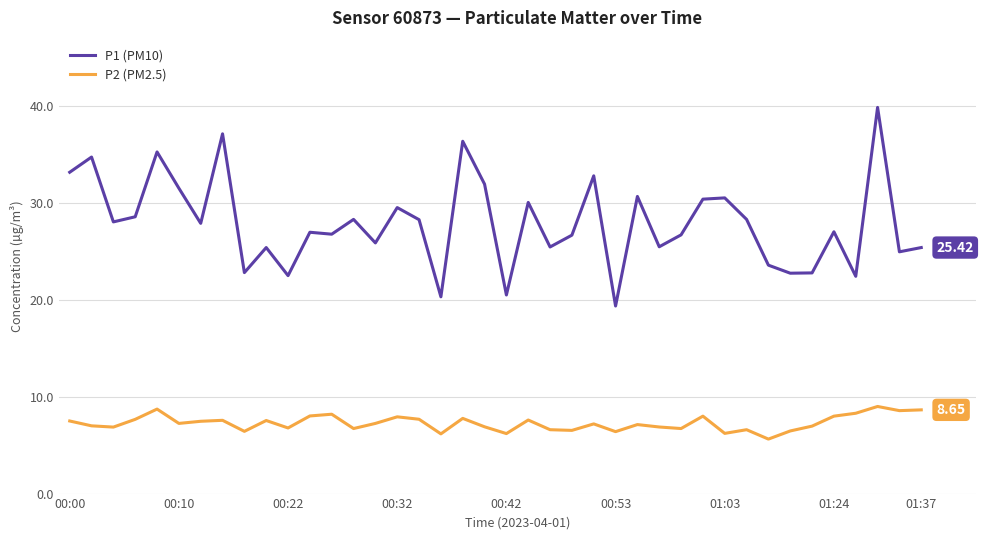

Which series has the largest total across all categories?

P1 (PM10)